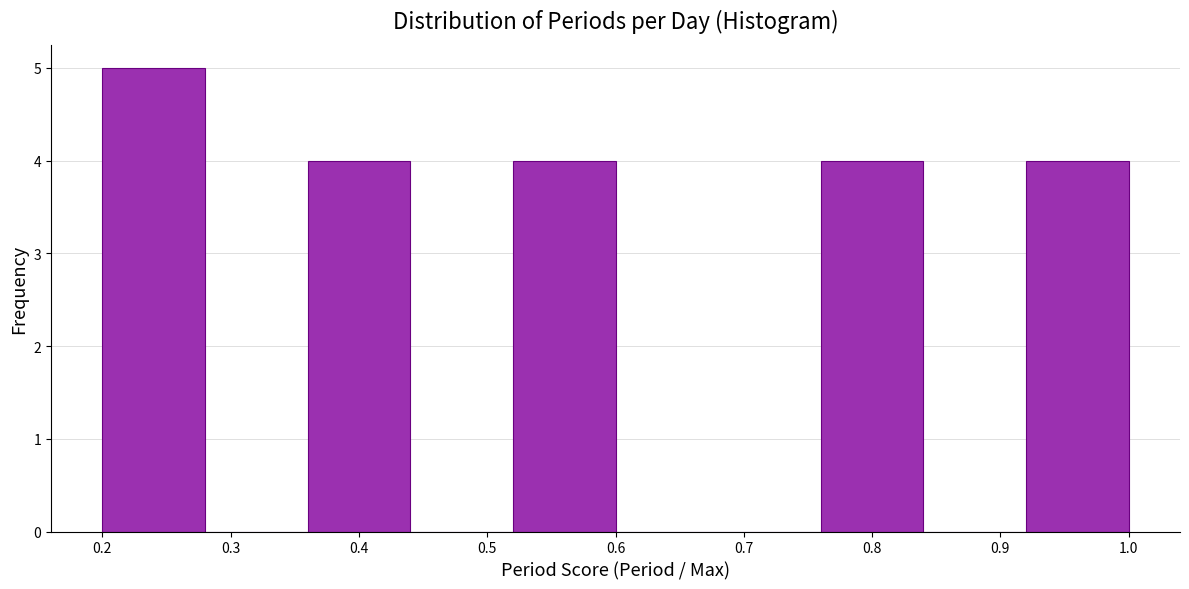

Reading left to right, transcribe this chart: for each bar, give the range it covers on the x-axis and its height. The values are not printed on the chart, so give them approximately, as read against the axis.

0.20 to 0.28: 5
0.28 to 0.36: 0
0.36 to 0.44: 4
0.44 to 0.52: 0
0.52 to 0.60: 4
0.60 to 0.68: 0
0.68 to 0.76: 0
0.76 to 0.84: 4
0.84 to 0.92: 0
0.92 to 1.00: 4